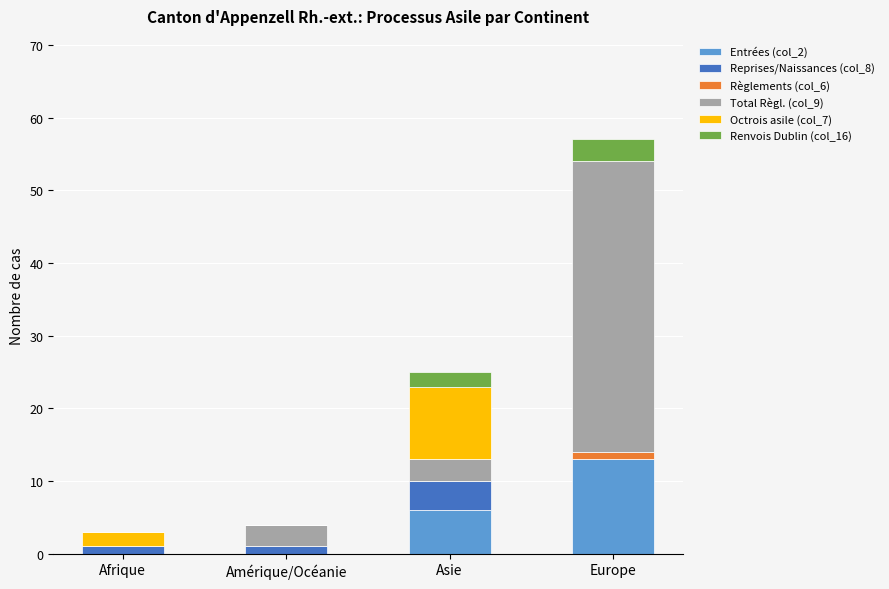

What is the total value across all series at Asie?

25